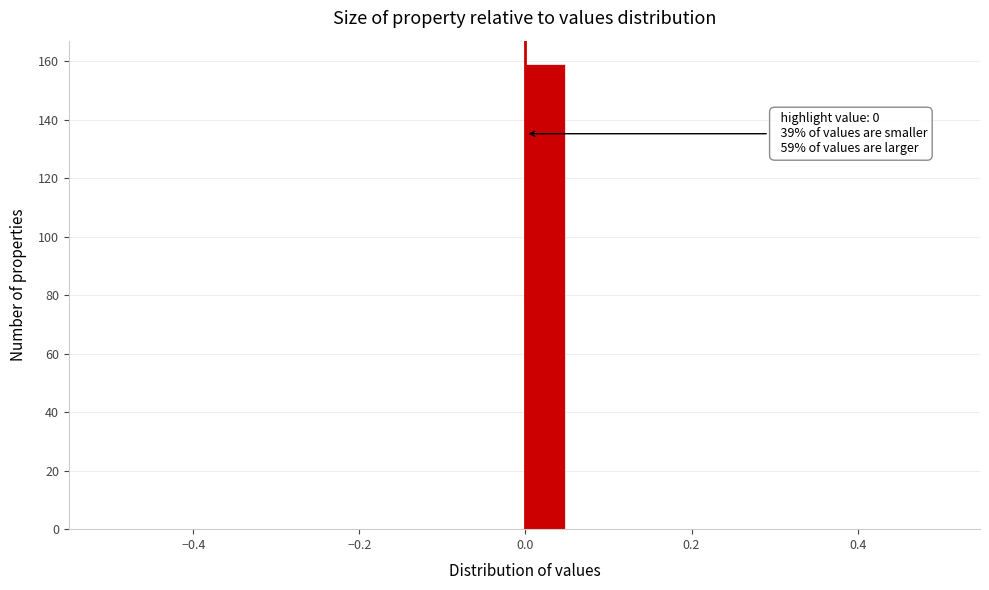

Around what value on the x-axis is the tallest bar? Give the approximate position of its centre, as read against the axis.

0.02